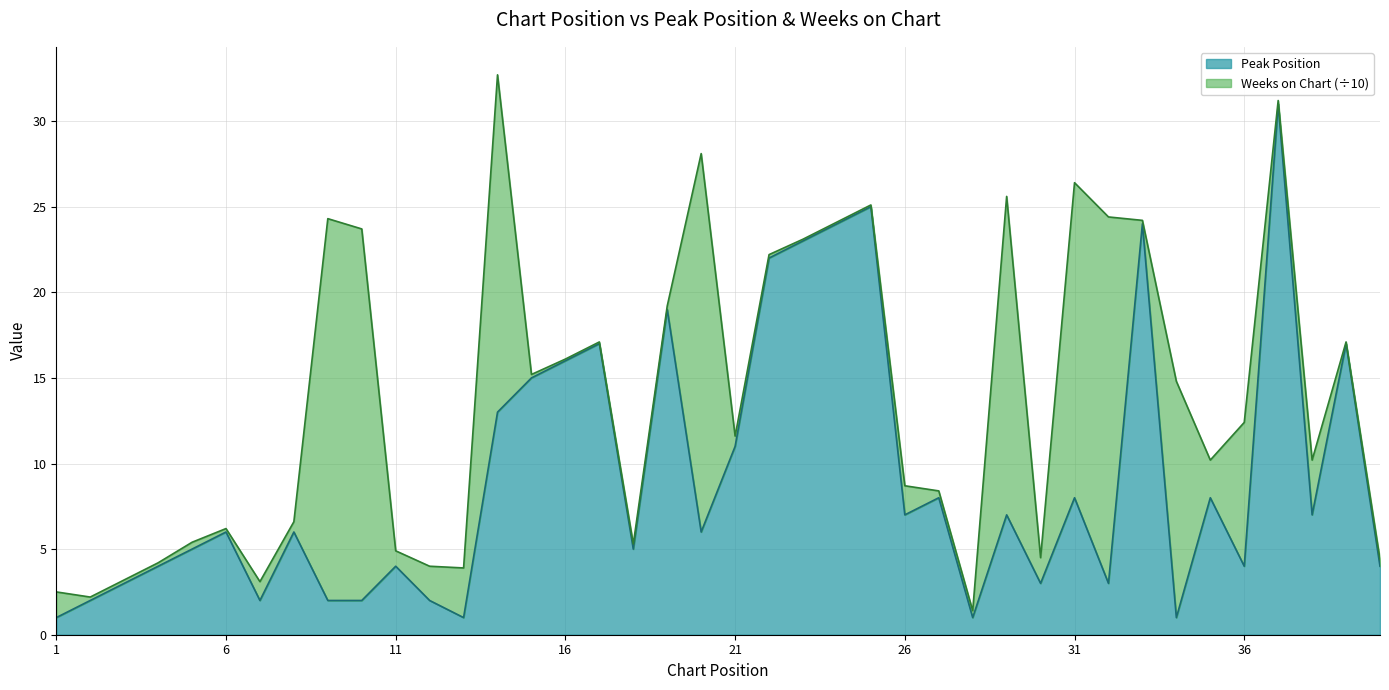

What is the total value across all series at 11?

4.9